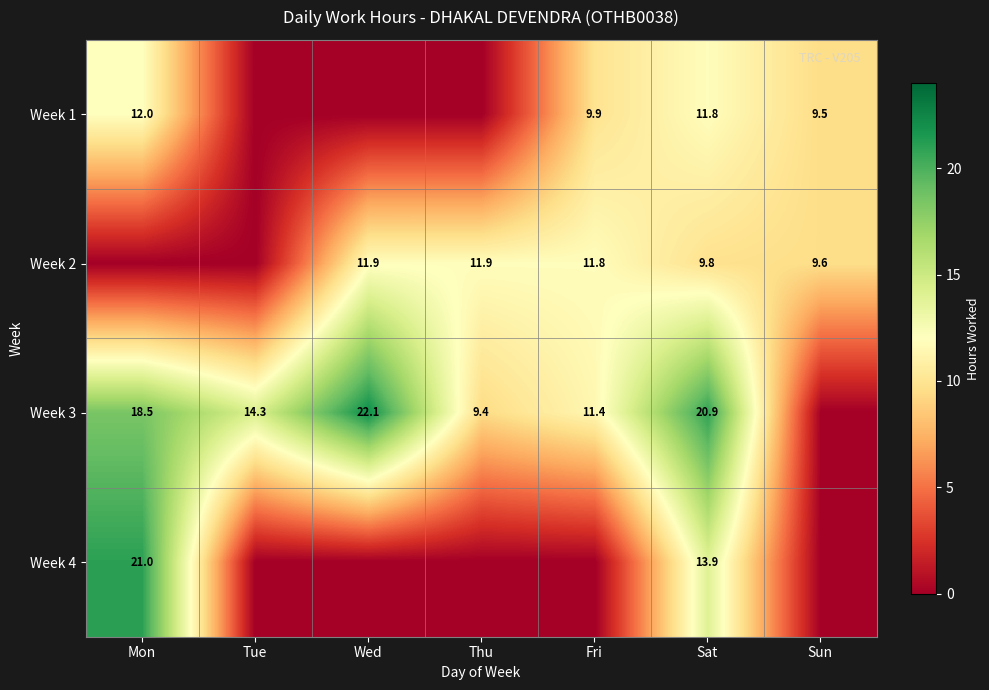

The Week 3 series shows 20.9 at Sat. True or false?

True